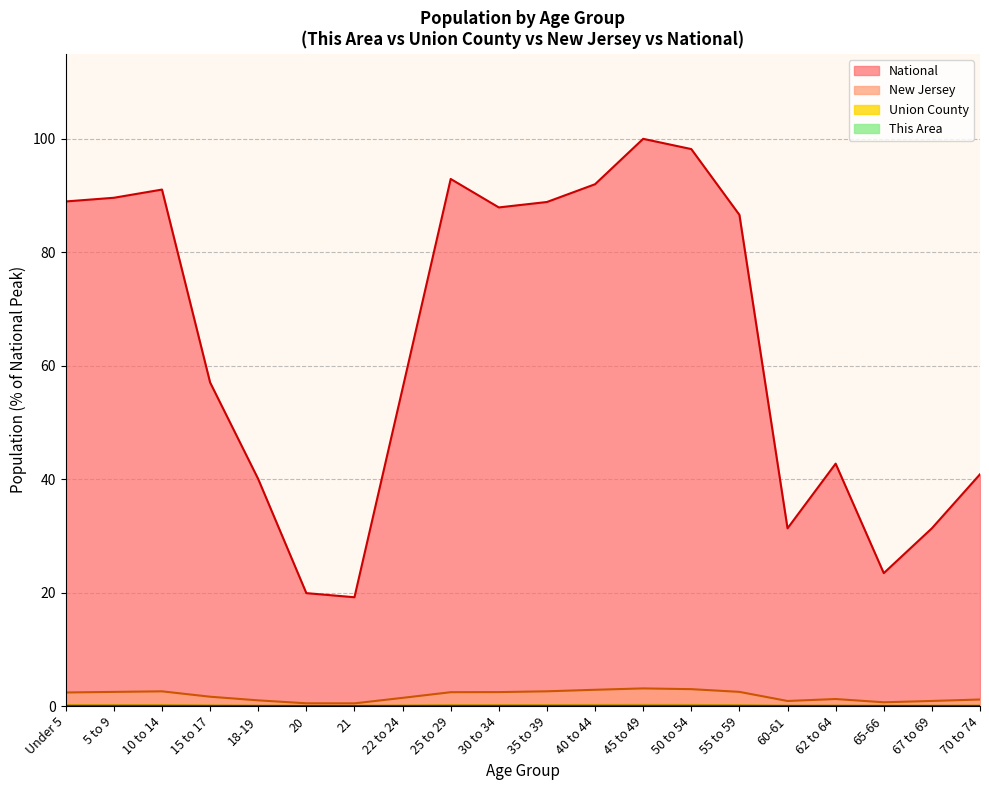

What is the total value across all series at Under 5?

91.5